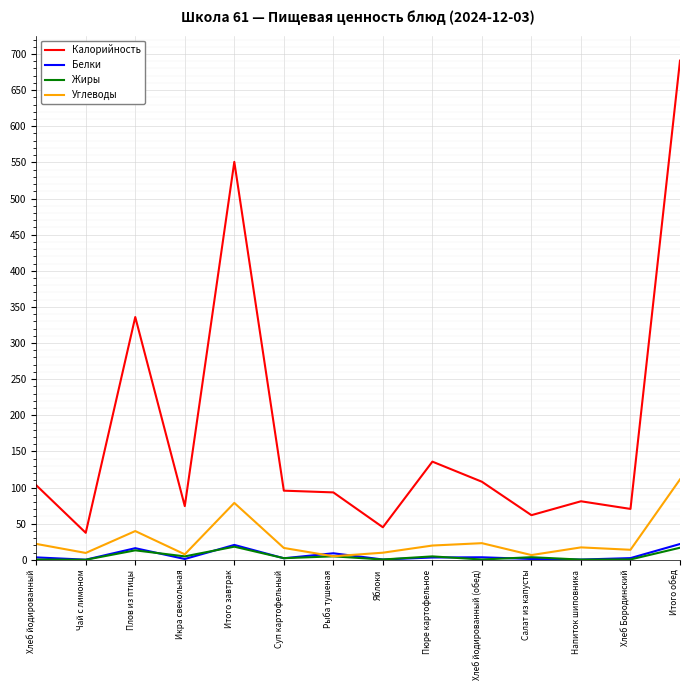

True or false: Углеводы has a value of 17.1 at Напиток шиповника.

True